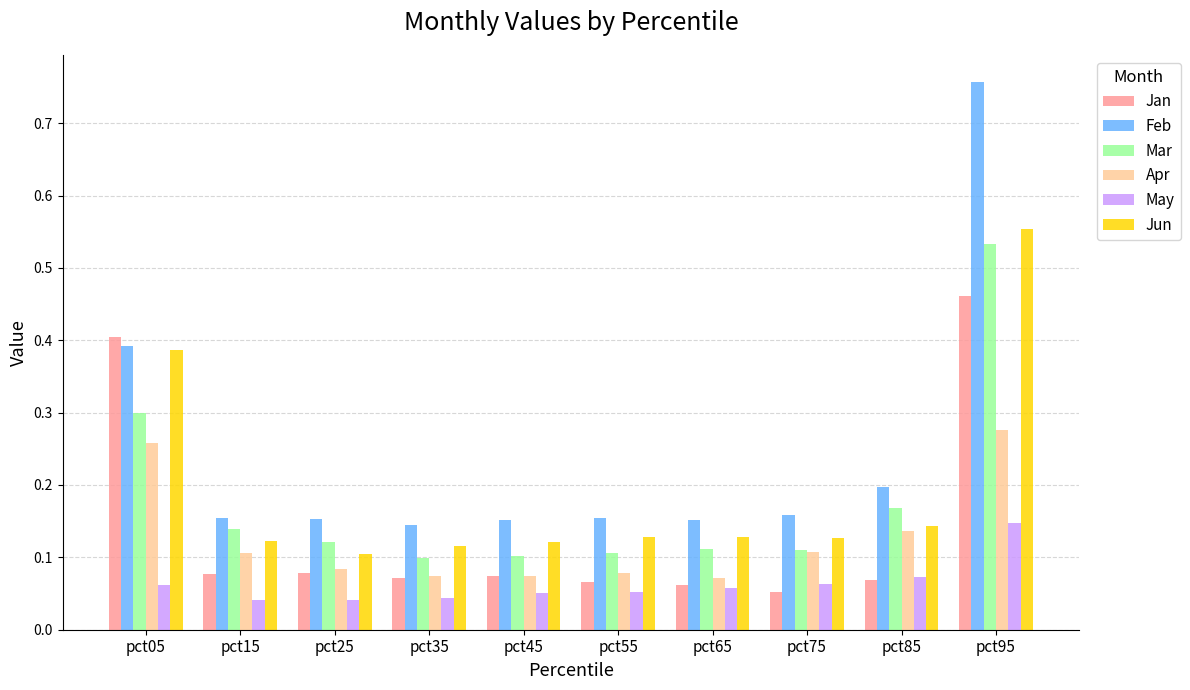

The May series shows 0.1 at pct45. True or false?

True